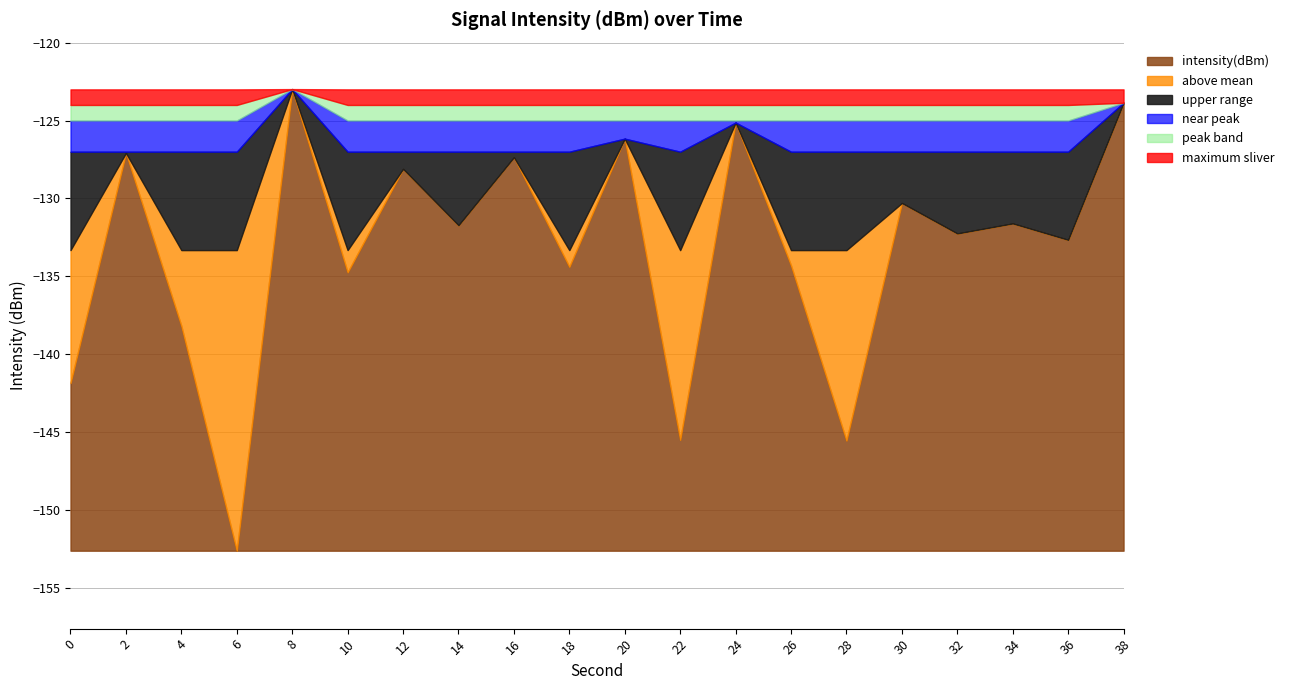

What is the difference between the maximum and minimum values?

29.6